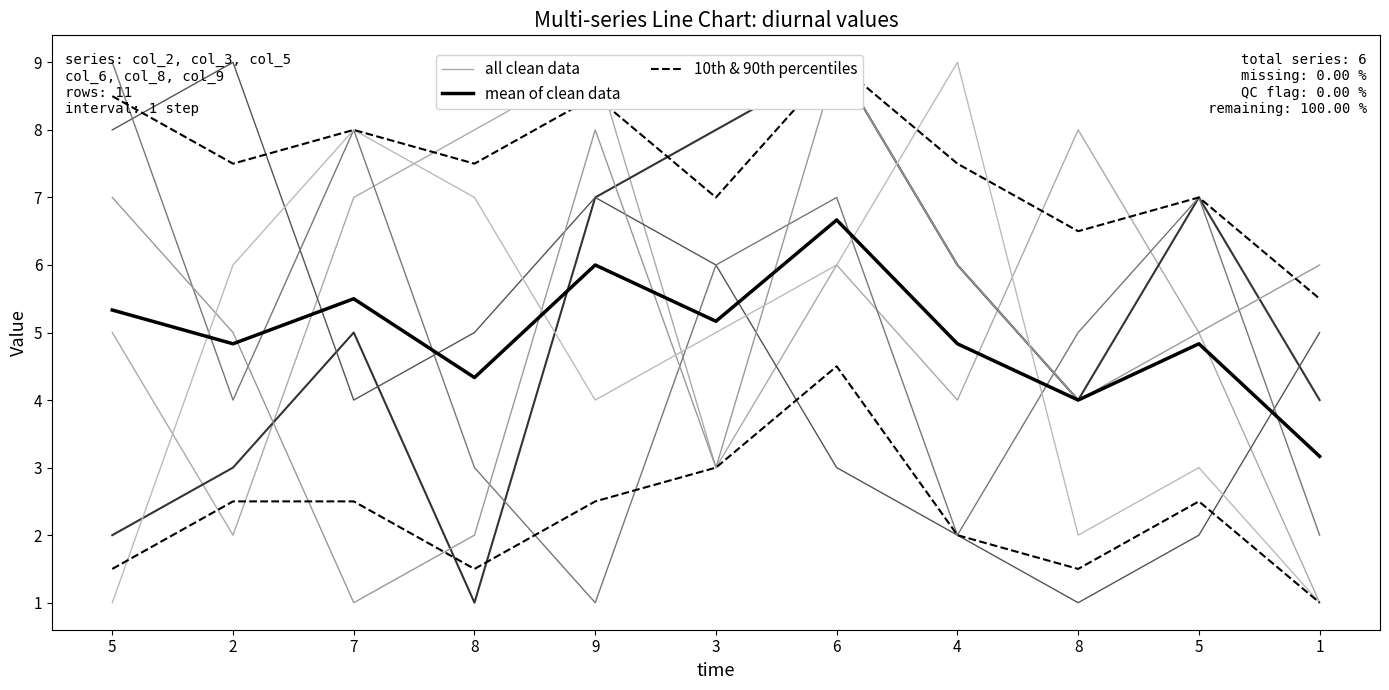

How many categories are shown in the chart?

11